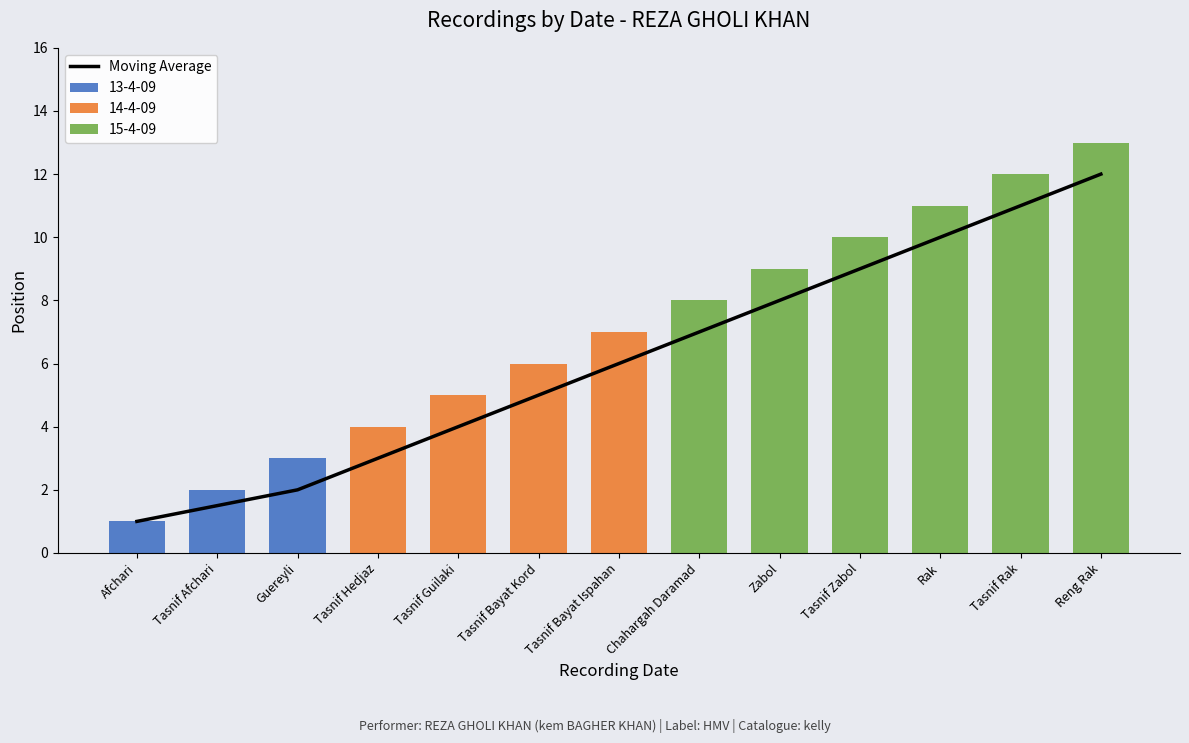

List the labels in order of value, largest first.

Reng Rak, Tasnif Rak, Rak, Tasnif Zabol, Zabol, Chahargah Daramad, Tasnif Bayat Ispahan, Tasnif Bayat Kord, Tasnif Guilaki, Tasnif Hedjaz, Guereyli, Tasnif Afchari, Afchari